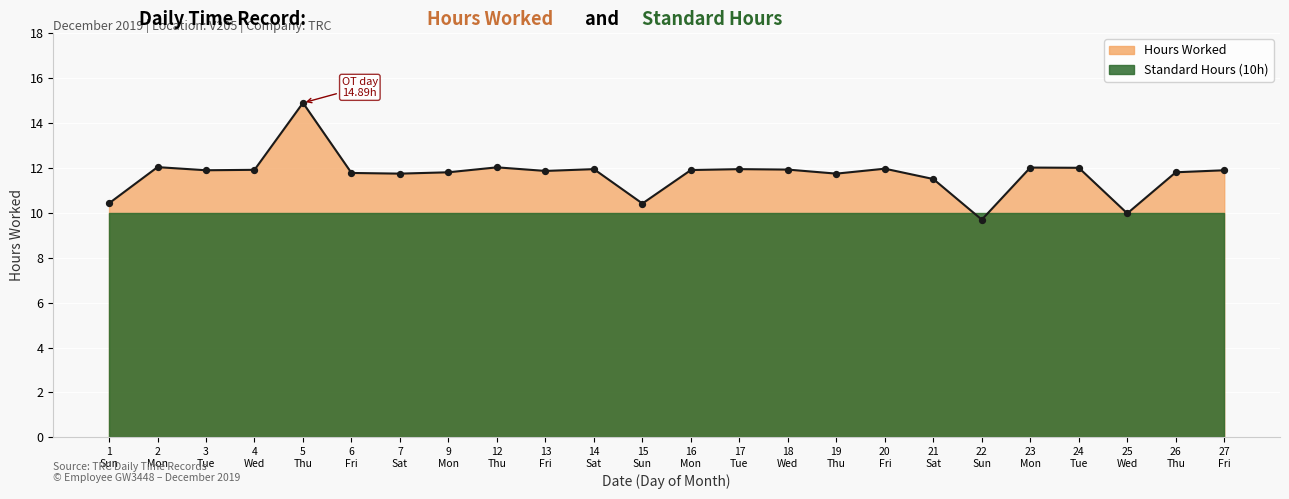

What is the change in value from 9 Mon to 14 Sat?

+0.1